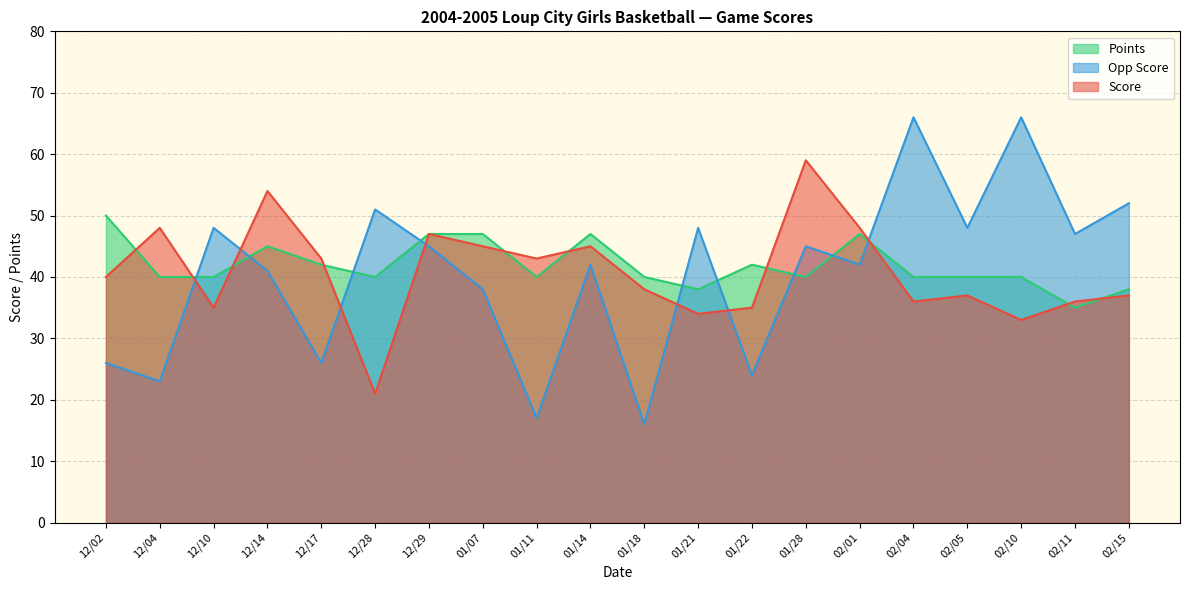

Where do Opp Score and Score first cross each other?

12/04 and 12/10